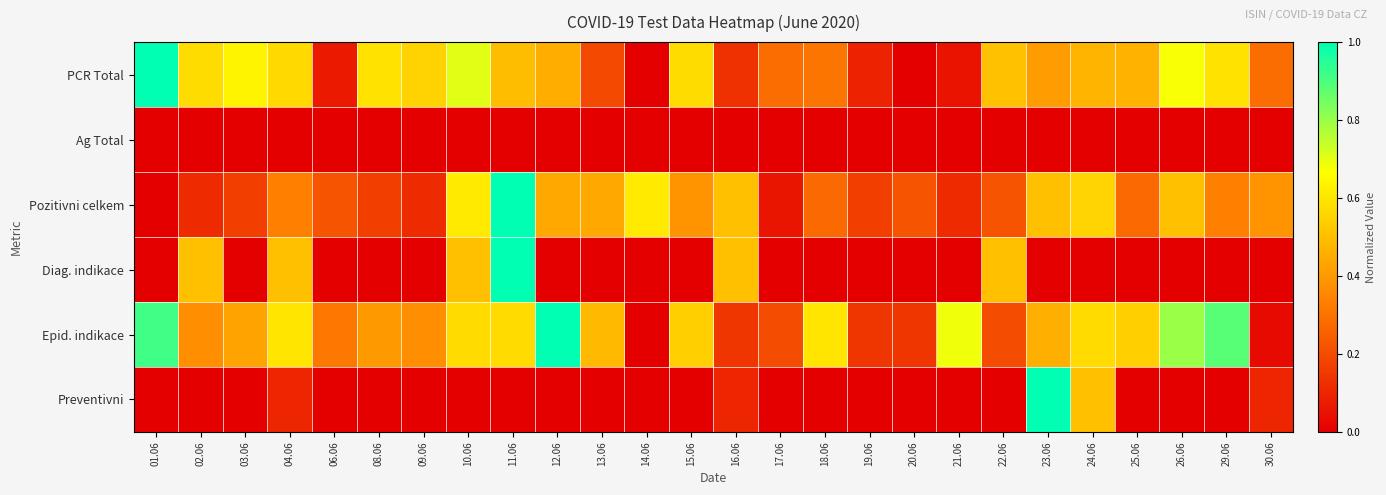

Reading left to right, transcribe all the data shown in this chart.

PCR Total: 01.06=1.0	02.06=0.6	03.06=0.6	04.06=0.6	06.06=0.1	08.06=0.6	09.06=0.6	10.06=0.7	11.06=0.5	12.06=0.5	13.06=0.2	14.06=0.0	15.06=0.6	16.06=0.1	17.06=0.3	18.06=0.3	19.06=0.1	20.06=0.0	21.06=0.1	22.06=0.5	23.06=0.4	24.06=0.5	25.06=0.5	26.06=0.7	29.06=0.6	30.06=0.3
Ag Total: 01.06=0.0	02.06=0.0	03.06=0.0	04.06=0.0	06.06=0.0	08.06=0.0	09.06=0.0	10.06=0.0	11.06=0.0	12.06=0.0	13.06=0.0	14.06=0.0	15.06=0.0	16.06=0.0	17.06=0.0	18.06=0.0	19.06=0.0	20.06=0.0	21.06=0.0	22.06=0.0	23.06=0.0	24.06=0.0	25.06=0.0	26.06=0.0	29.06=0.0	30.06=0.0
Pozitivni celkem: 01.06=0.0	02.06=0.1	03.06=0.2	04.06=0.3	06.06=0.2	08.06=0.2	09.06=0.1	10.06=0.6	11.06=1.0	12.06=0.4	13.06=0.4	14.06=0.6	15.06=0.4	16.06=0.5	17.06=0.1	18.06=0.3	19.06=0.2	20.06=0.2	21.06=0.1	22.06=0.2	23.06=0.5	24.06=0.6	25.06=0.3	26.06=0.5	29.06=0.3	30.06=0.4
Diag. indikace: 01.06=0.0	02.06=0.5	03.06=0.0	04.06=0.5	06.06=0.0	08.06=0.0	09.06=0.0	10.06=0.5	11.06=1.0	12.06=0.0	13.06=0.0	14.06=0.0	15.06=0.0	16.06=0.5	17.06=0.0	18.06=0.0	19.06=0.0	20.06=0.0	21.06=0.0	22.06=0.5	23.06=0.0	24.06=0.0	25.06=0.0	26.06=0.0	29.06=0.0	30.06=0.0
Epid. indikace: 01.06=0.9	02.06=0.4	03.06=0.4	04.06=0.6	06.06=0.3	08.06=0.4	09.06=0.4	10.06=0.6	11.06=0.6	12.06=1.0	13.06=0.5	14.06=0.0	15.06=0.5	16.06=0.1	17.06=0.2	18.06=0.6	19.06=0.1	20.06=0.1	21.06=0.7	22.06=0.2	23.06=0.5	24.06=0.6	25.06=0.5	26.06=0.8	29.06=0.9	30.06=0.0
Preventivni: 01.06=0.0	02.06=0.0	03.06=0.0	04.06=0.1	06.06=0.0	08.06=0.0	09.06=0.0	10.06=0.0	11.06=0.0	12.06=0.0	13.06=0.0	14.06=0.0	15.06=0.0	16.06=0.1	17.06=0.0	18.06=0.0	19.06=0.0	20.06=0.0	21.06=0.0	22.06=0.0	23.06=1.0	24.06=0.5	25.06=0.0	26.06=0.0	29.06=0.0	30.06=0.1